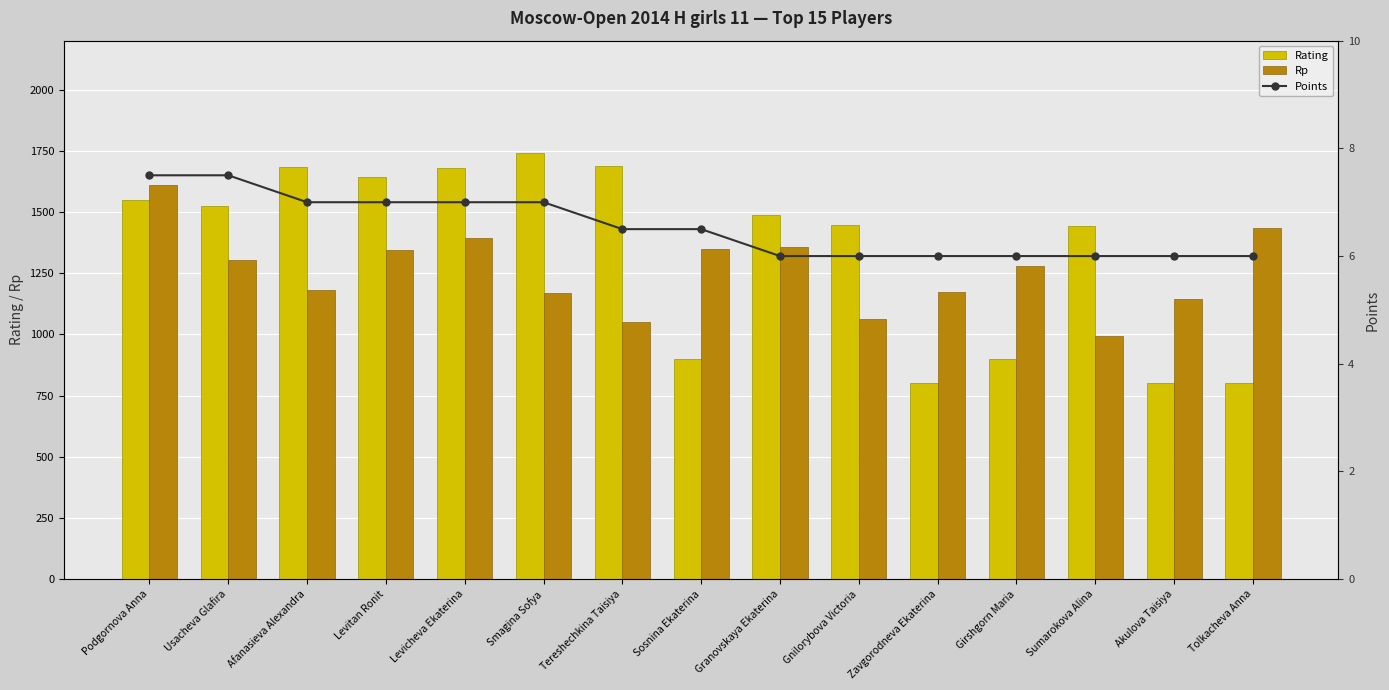

What is the approximate value of Rating at Sumarokova Alina?

1443